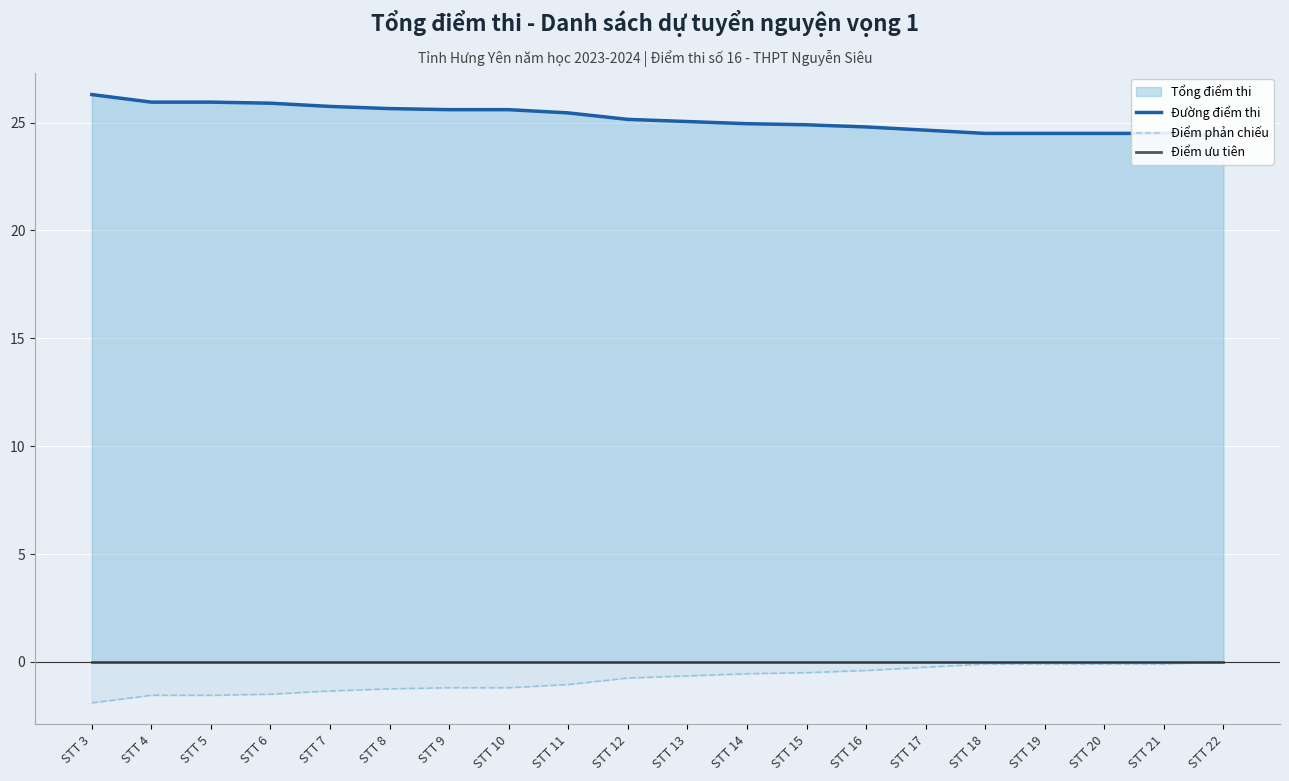

The value of Đường điểm thi at STT 22 is 24.4. True or false?

True